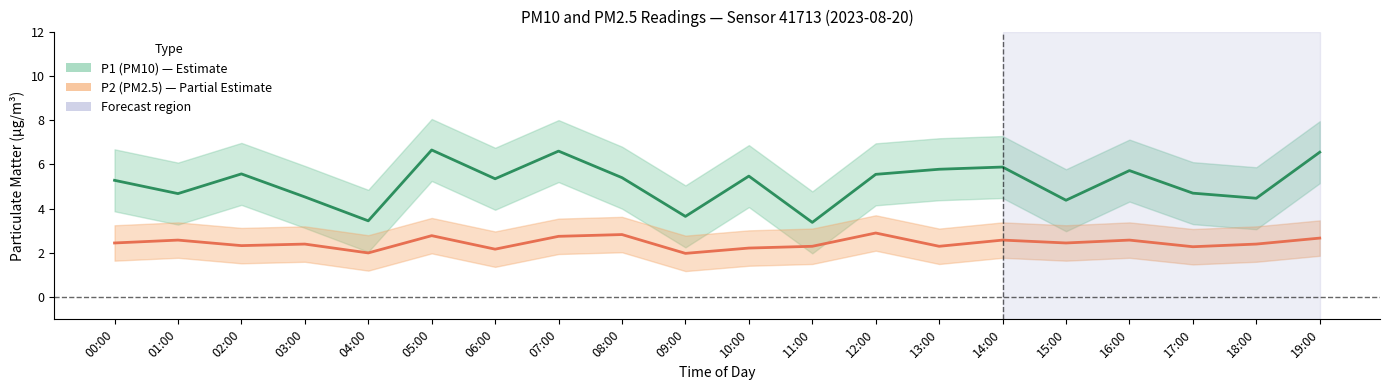

Where is the first local maximum for P1 mean?

02:00